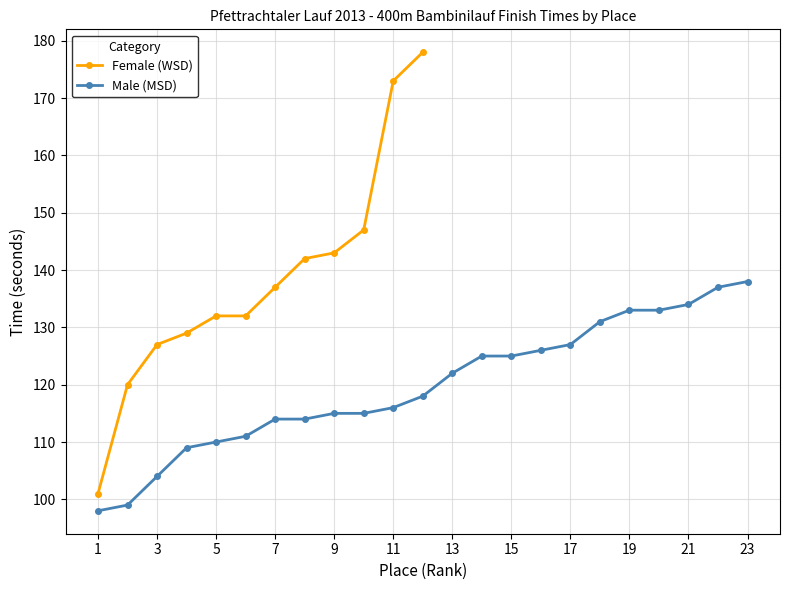

Count the number of categories in the chart.

23